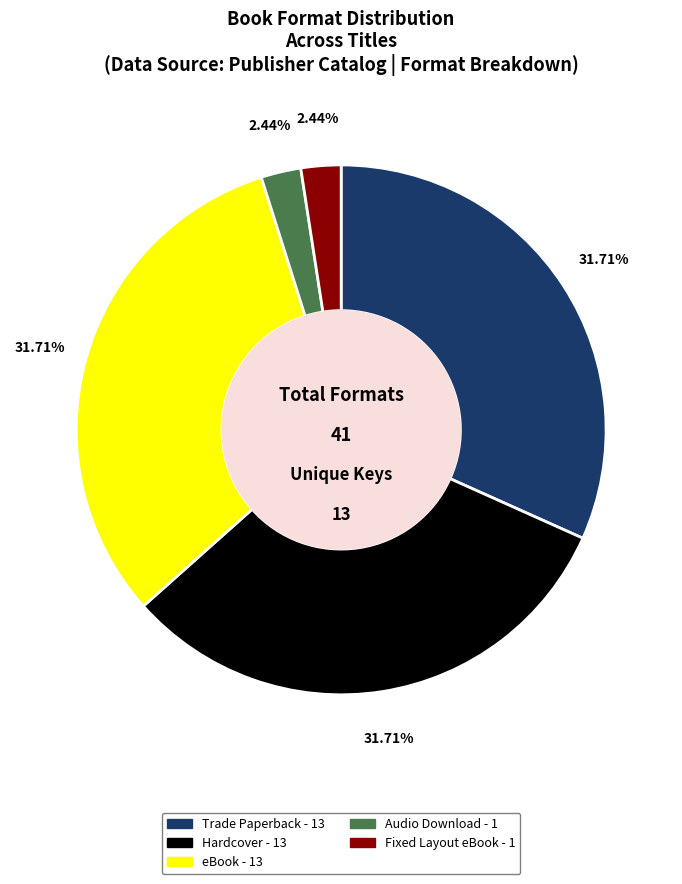

Between Hardcover and Audio Download, which is larger?

Hardcover